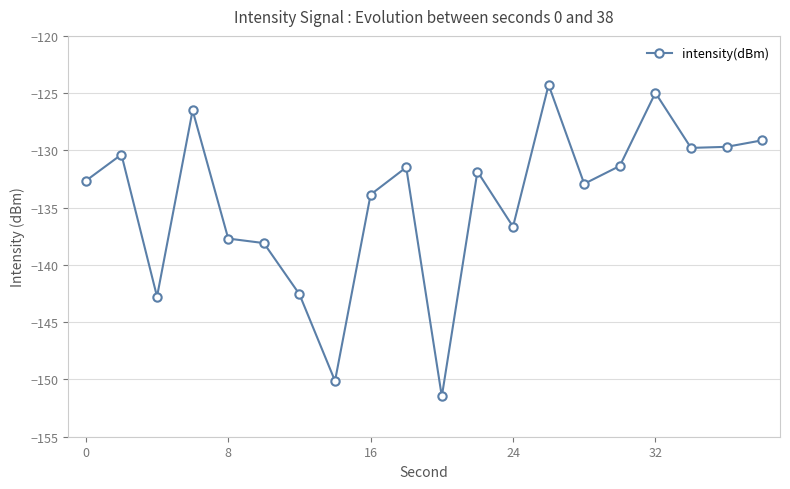

True or false: there are more than 0 points higher than both neighbors.

True